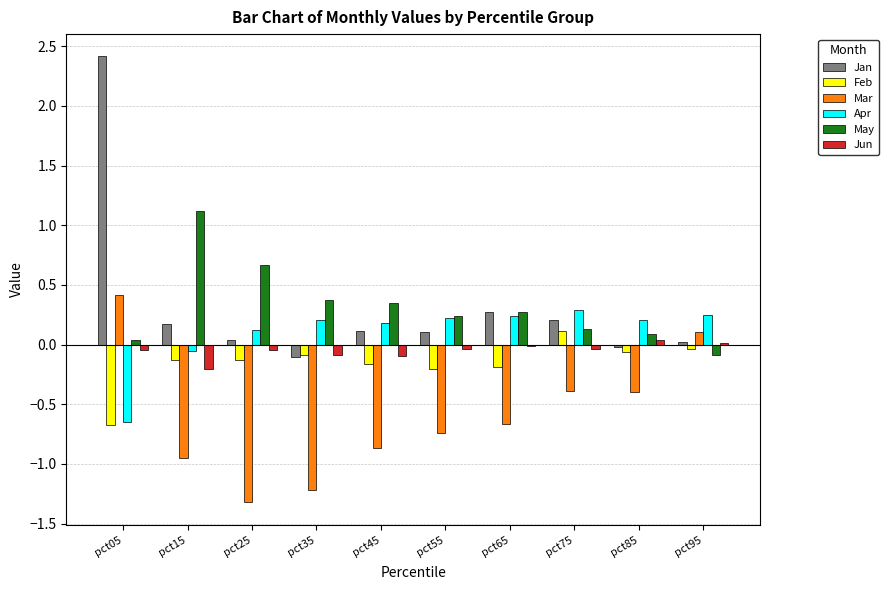

Which series has the largest range (max minus min)?

Jan